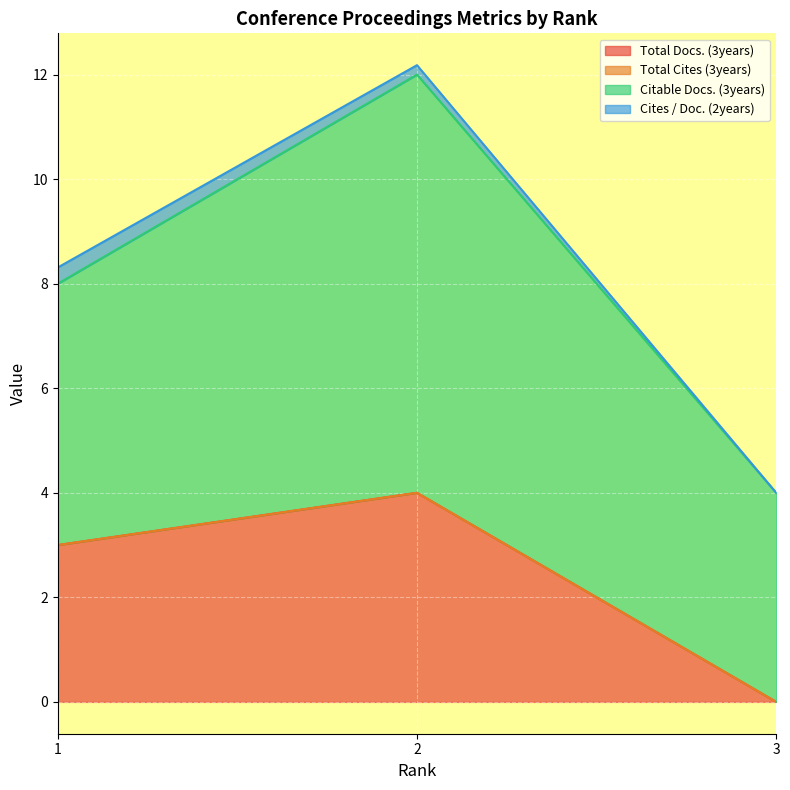

True or false: Cites / Doc. (2years) has a value of -0.1 at 3.

False